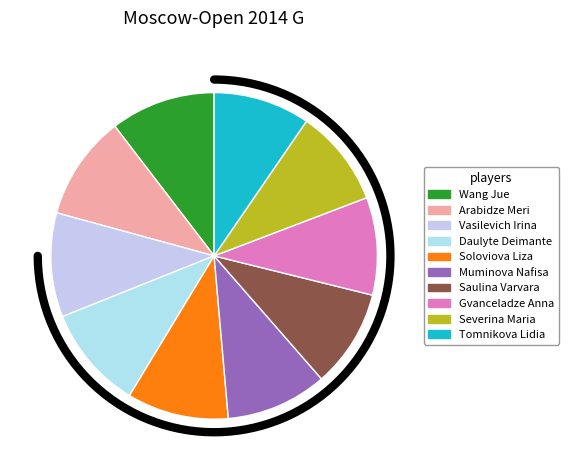

To the nearest percent, what is the combined percentage of Vasilevich Irina and Muminova Nafisa?

20%